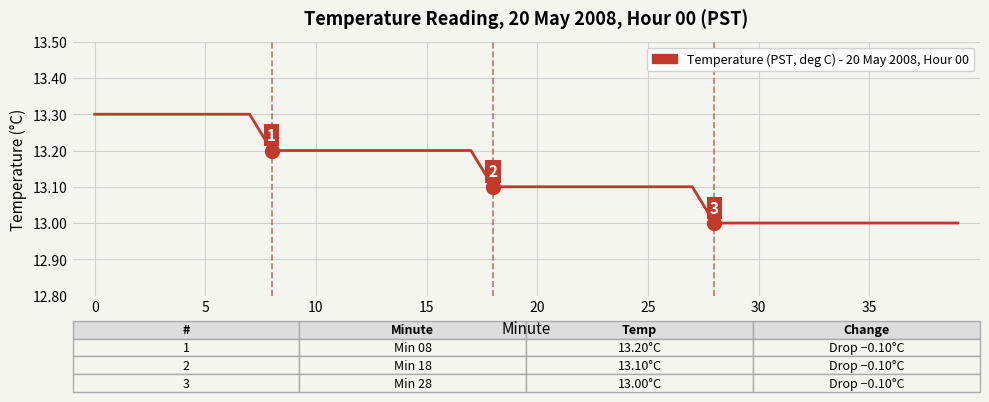

What is the greatest value displayed?

13.3